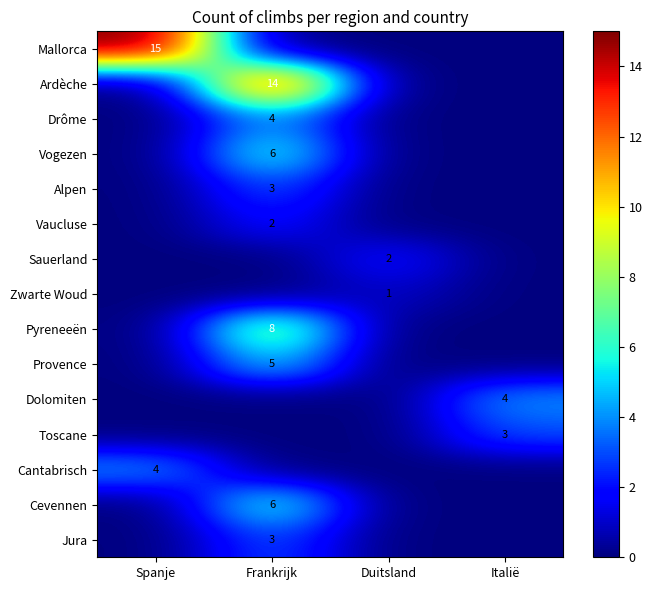

True or false: Cantabrisch has a value of 4 at Spanje.

True